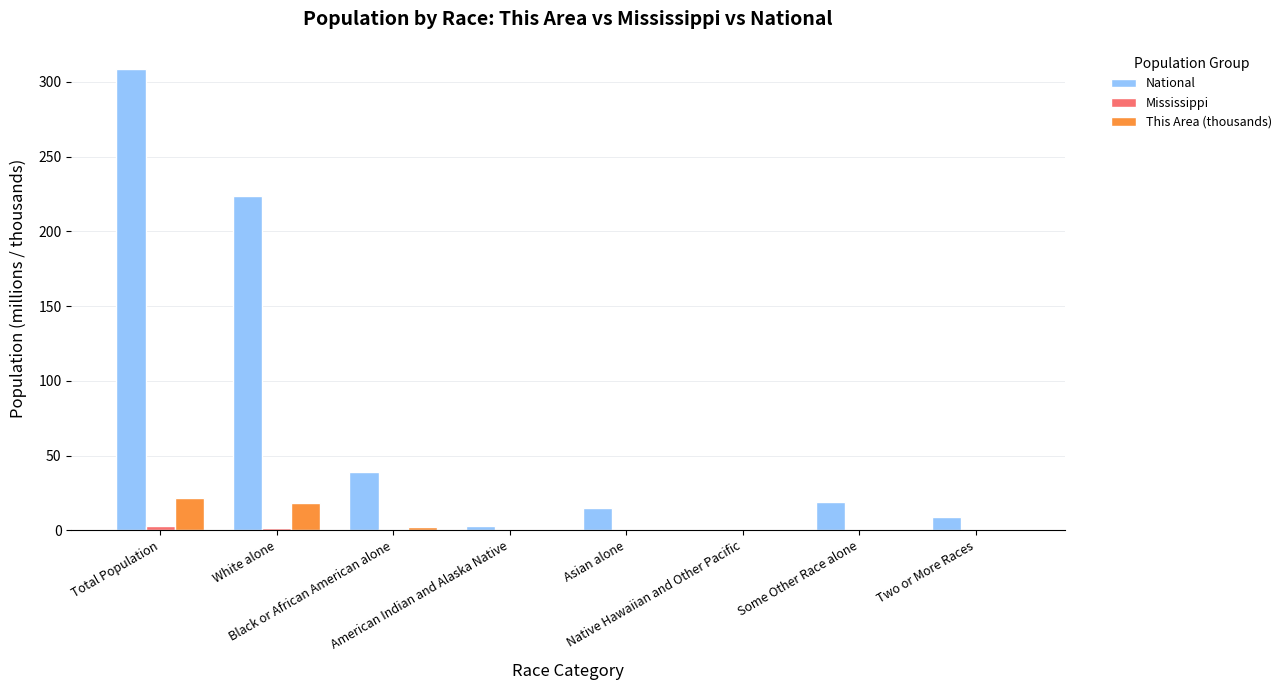

What is the greatest value displayed?

308.7